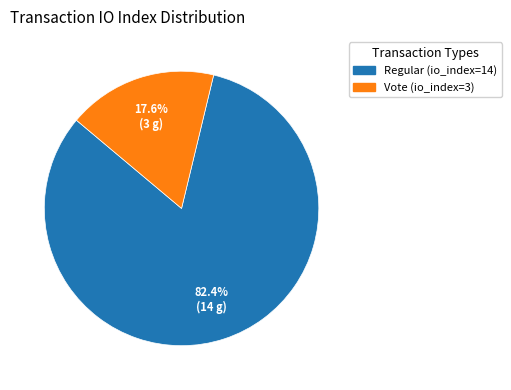

The Vote (io_index=3) slice represents 18% of the pie. True or false?

True